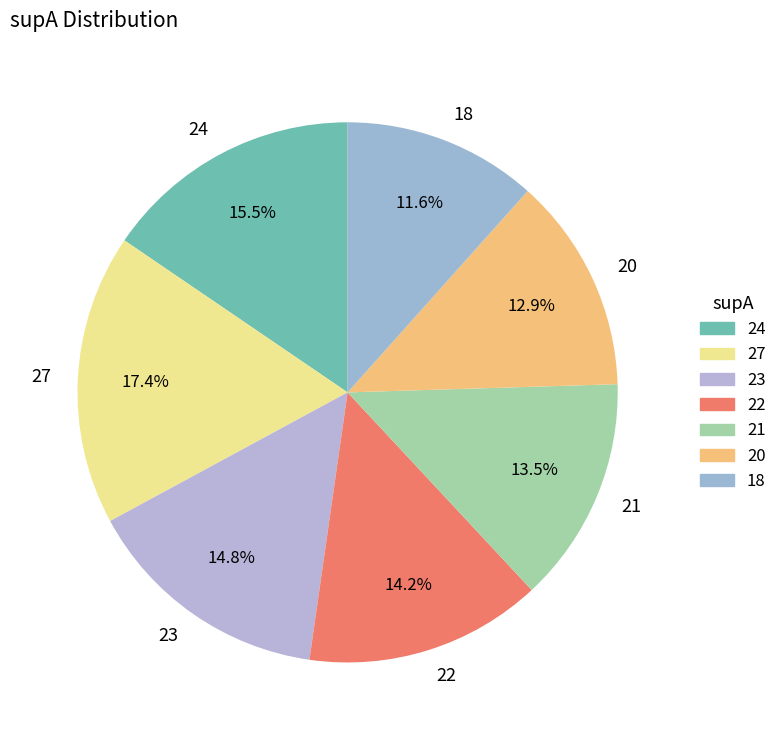

Which has a higher value, 27 or 22?

27